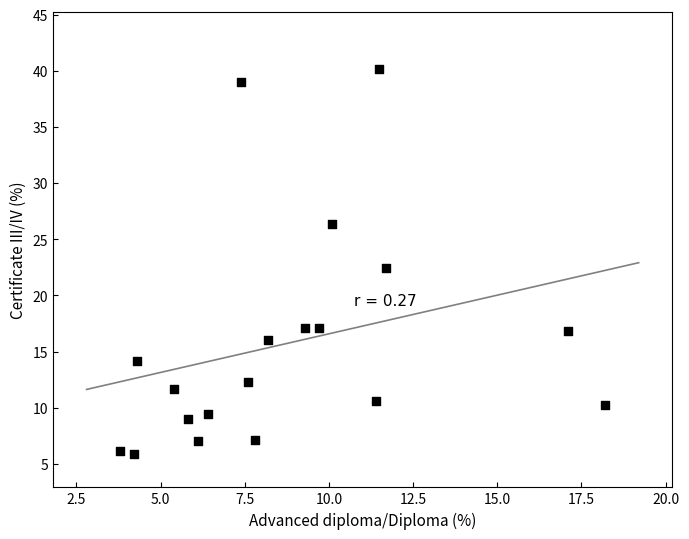

What is the range of X values (max minus min)?

14.4